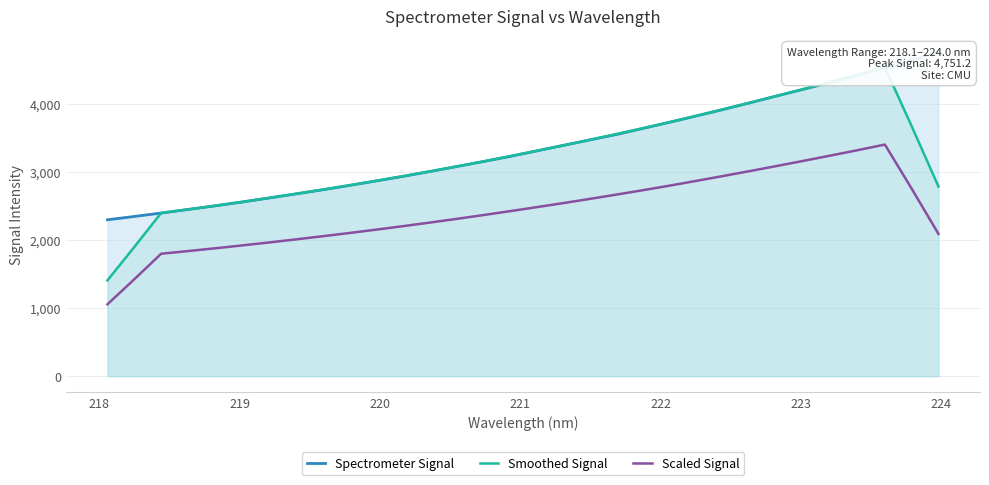

How many interior local peaks does the Smoothed Signal series have?

1